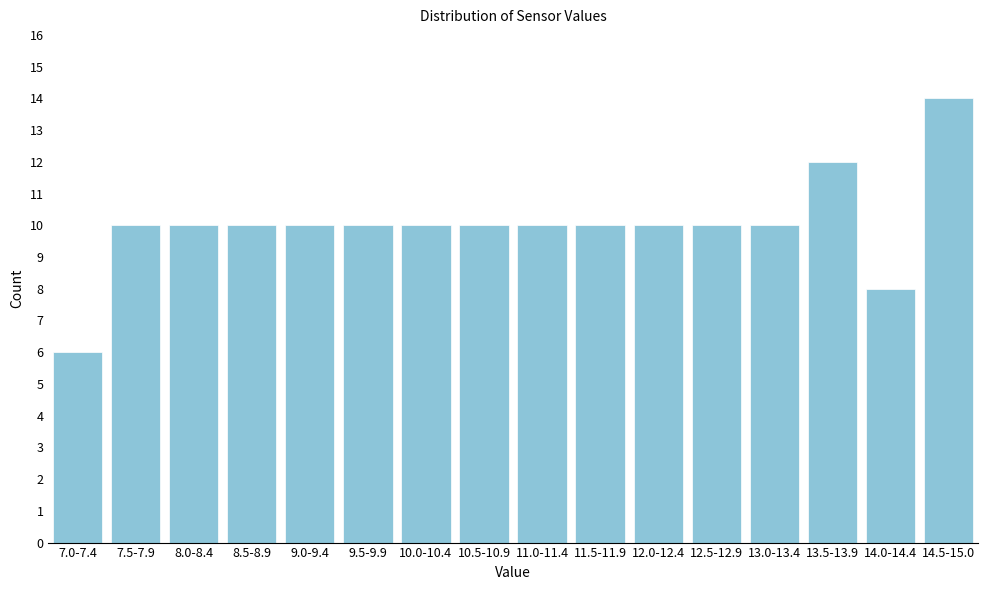

Reading right to left, transcribe all the data shown in this chart.

14	8	12	10	10	10	10	10	10	10	10	10	10	10	10	6